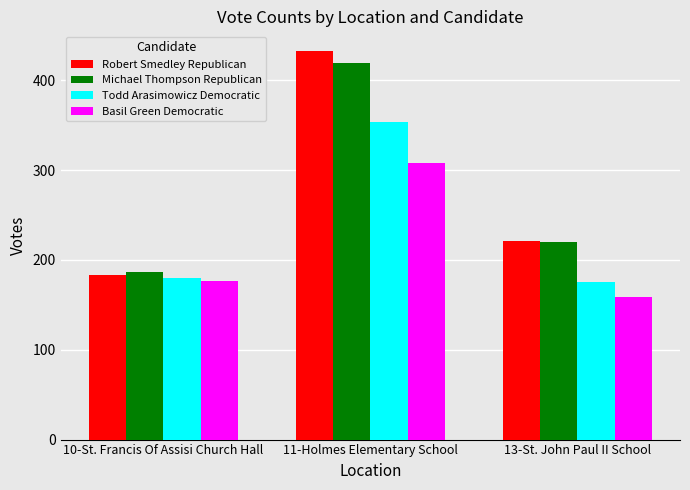

At which label is Basil Green Democratic closest to 233?

10-St. Francis Of Assisi Church Hall